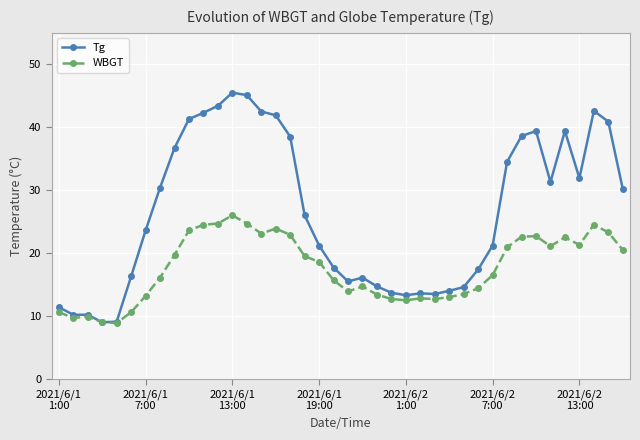

What is the value of the WBGT point at the 23rd from the left?

13.4